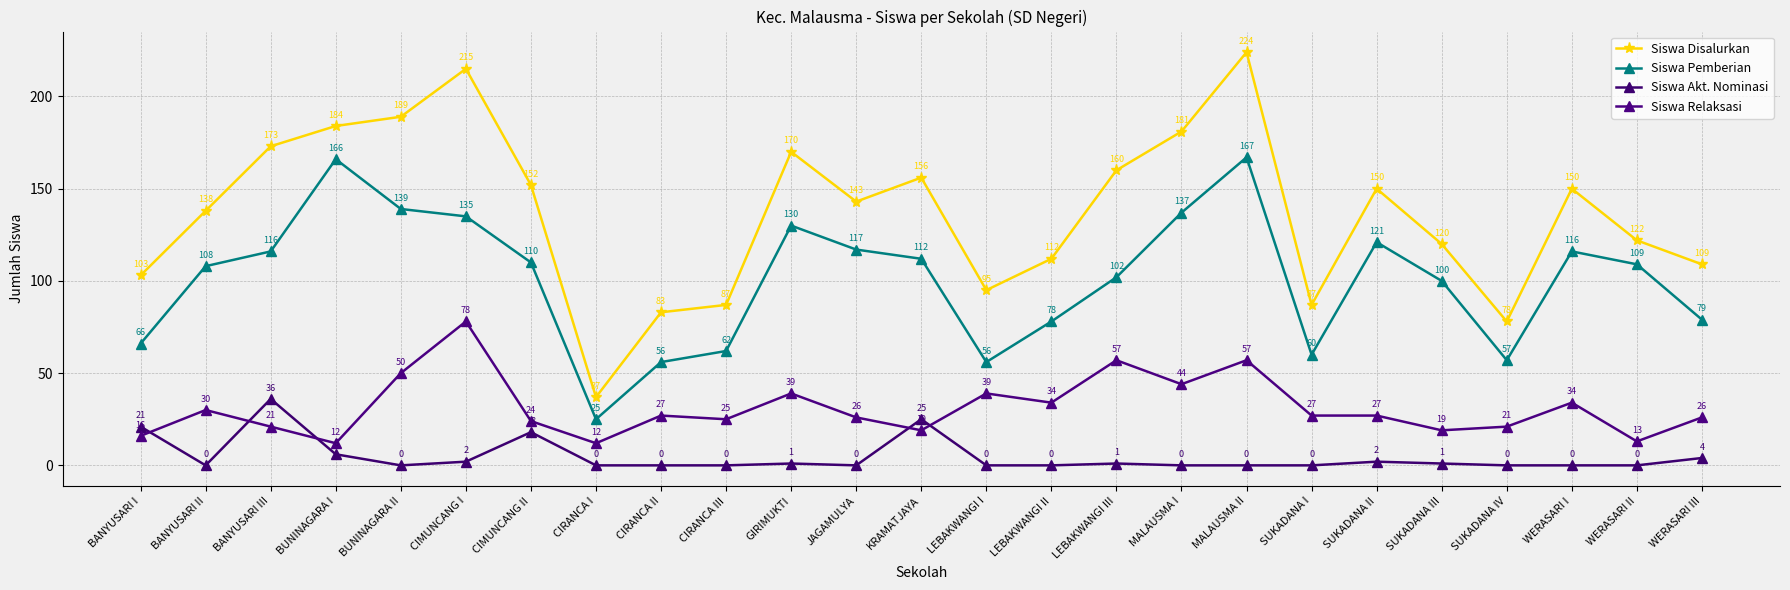

What is the value of the Siswa Pemberian point at the 19th from the left?

60